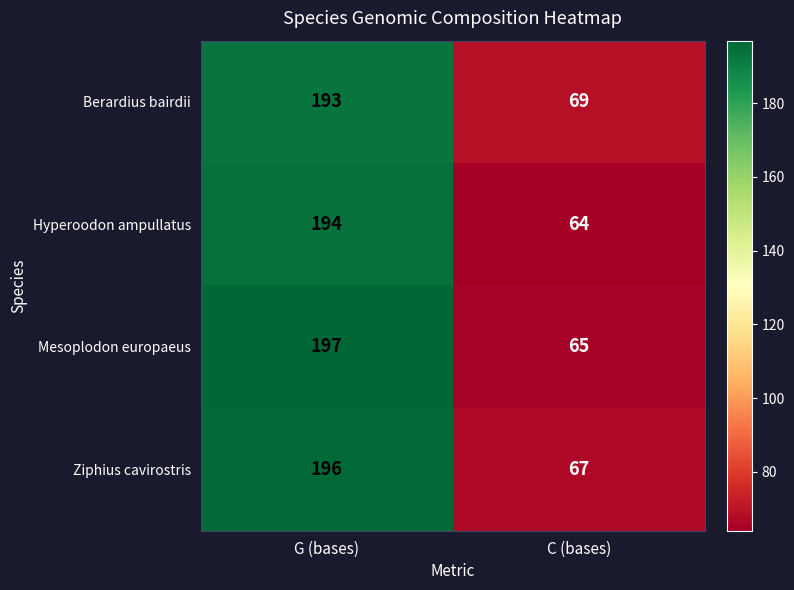

What is the spread (max minus min) of values at C (bases)?

5